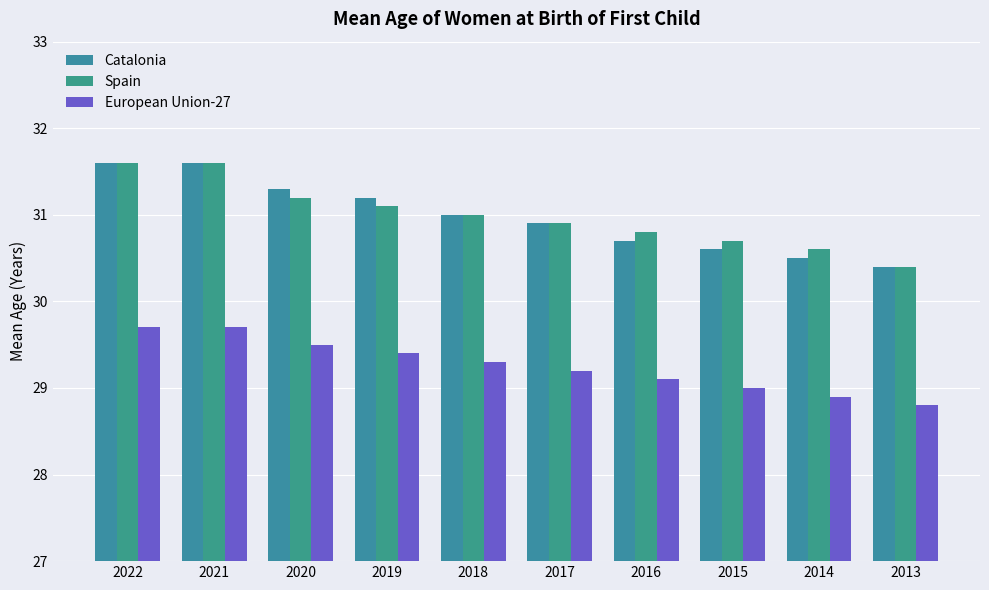

What is the average value of the Catalonia series?

31.0